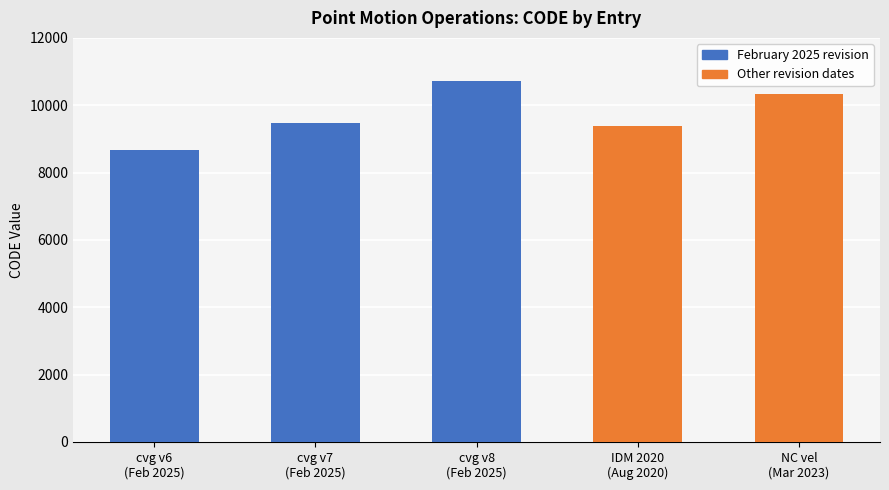

What is the difference between the maximum and minimum values?

2031